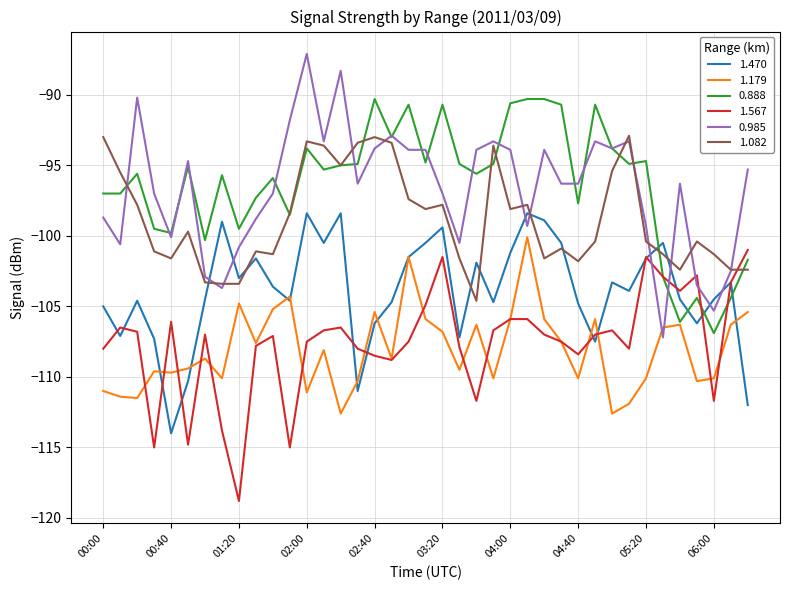

What is the minimum value shown in the chart?

-118.8